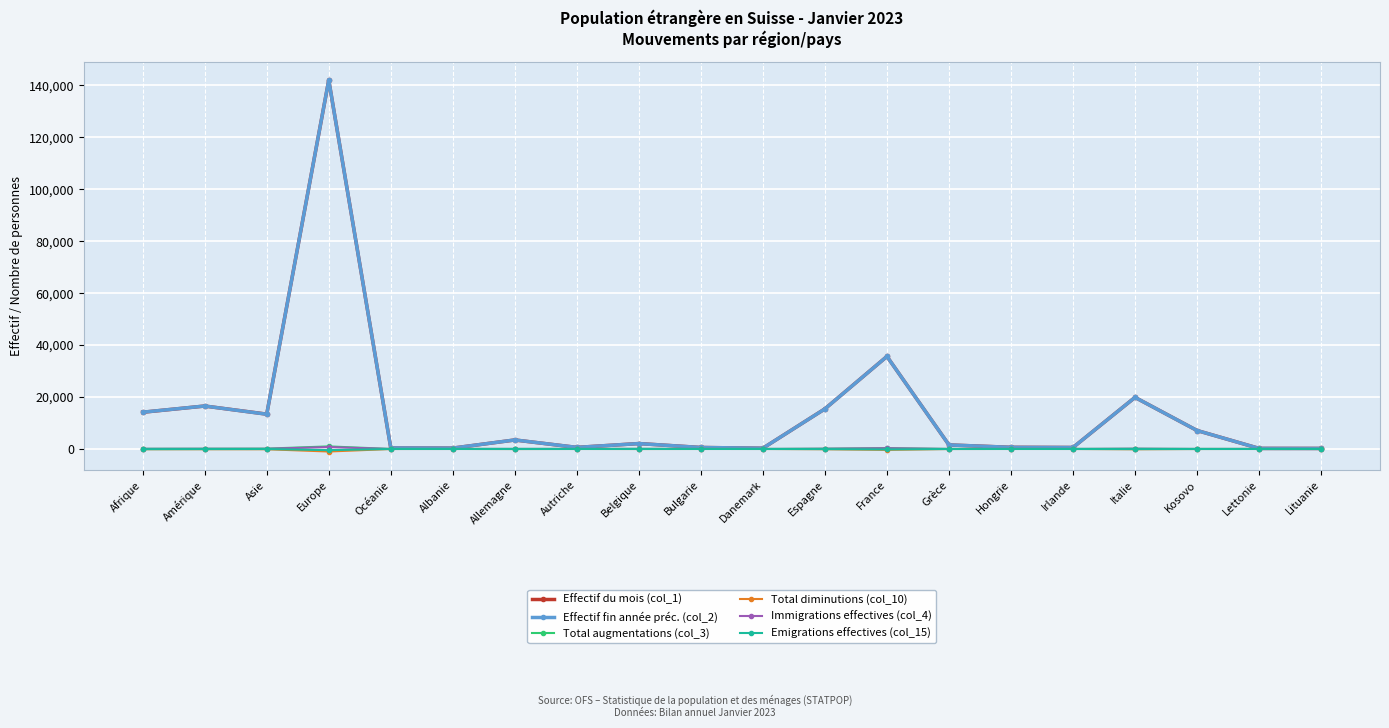

The Total augmentations (col_3) series shows 342 at France. True or false?

True